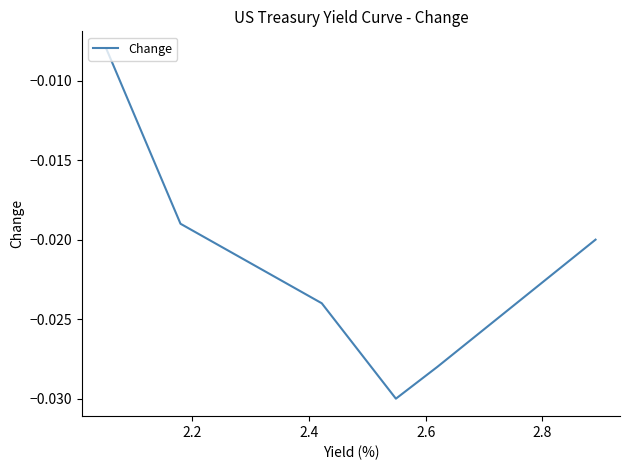

True or false: there are more than 1 points higher than both neighbors.

False